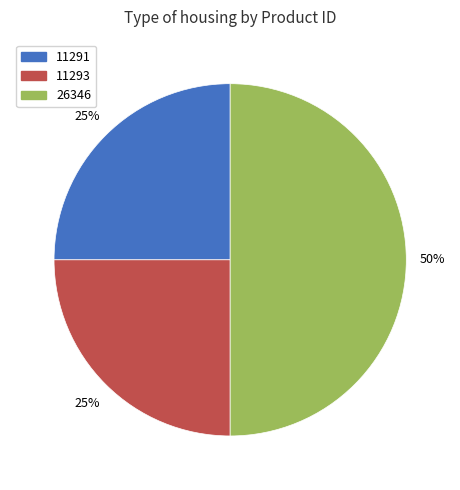

How many slices are in this pie chart?

3